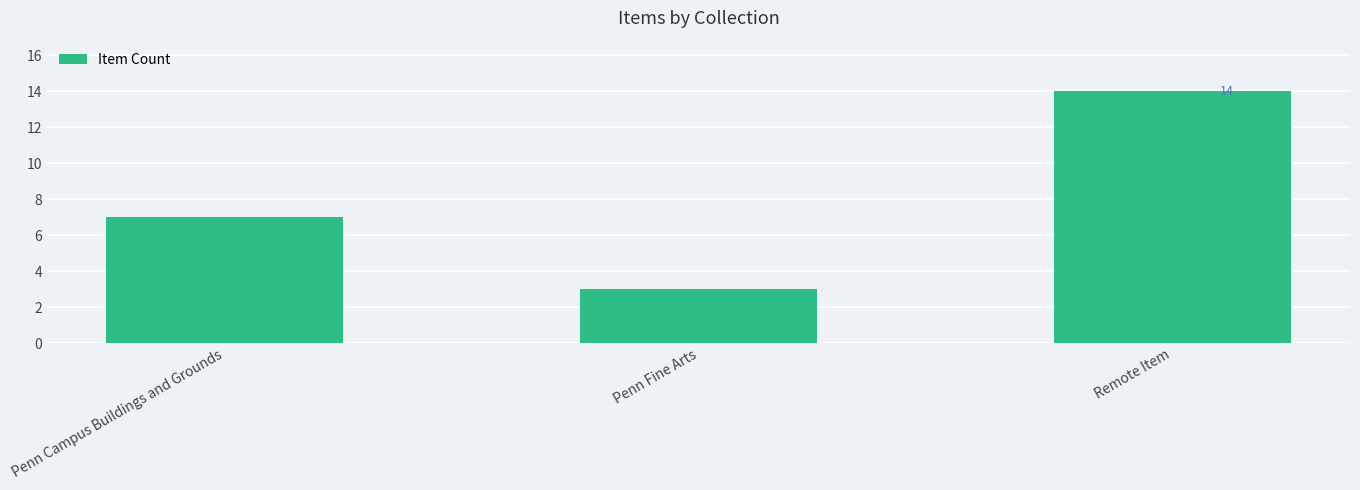

How many values are between 3 and 14?

3